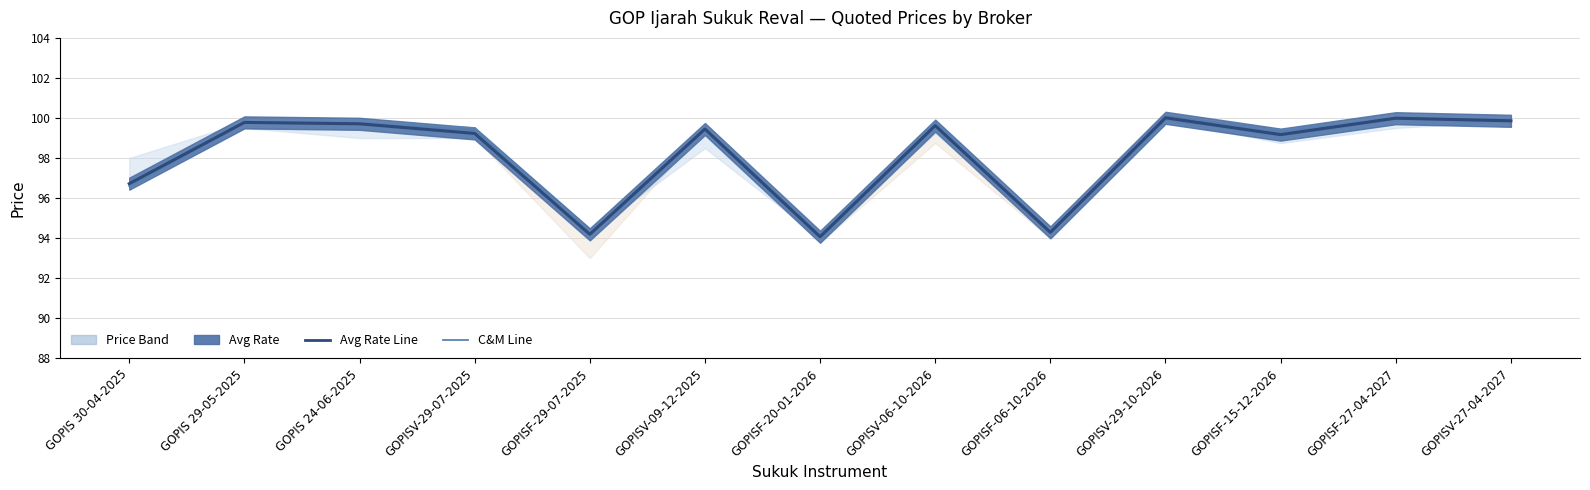

What is the label of the 12th point from the left?

GOPISF-27-04-2027